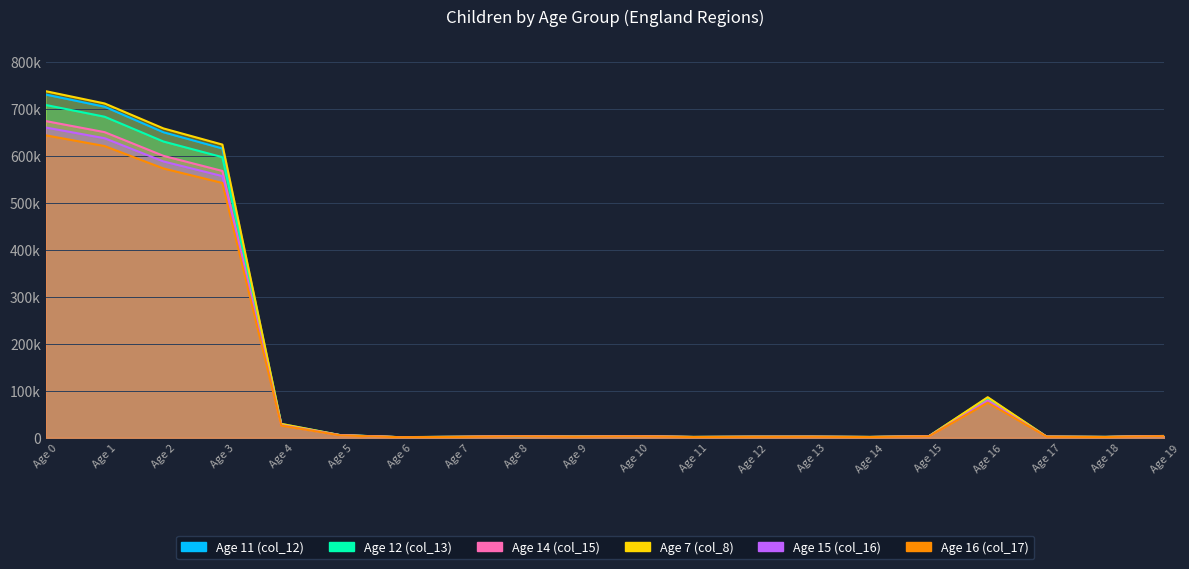

List the labels in order of Age 12 (col_13) value, largest first.

Age 0, Age 1, Age 2, Age 3, Age 16, Age 4, Age 5, Age 19, Age 15, Age 10, Age 8, Age 17, Age 9, Age 12, Age 13, Age 7, Age 18, Age 11, Age 14, Age 6